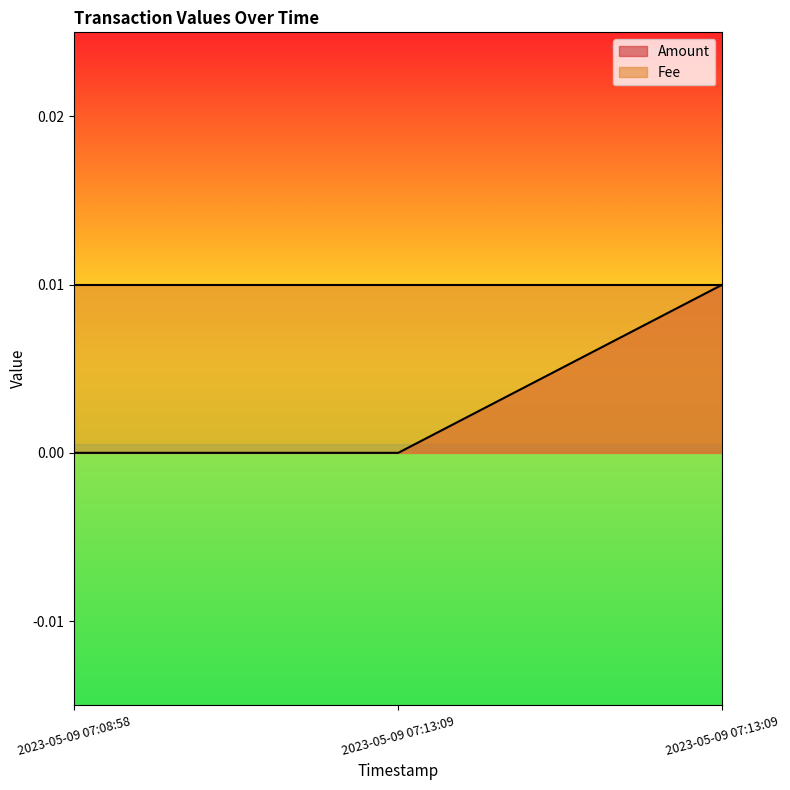

Rank the categories by value from lowest to highest.

2023-05-09 07:08:58, 2023-05-09 07:13:09, 2023-05-09 07:13:09